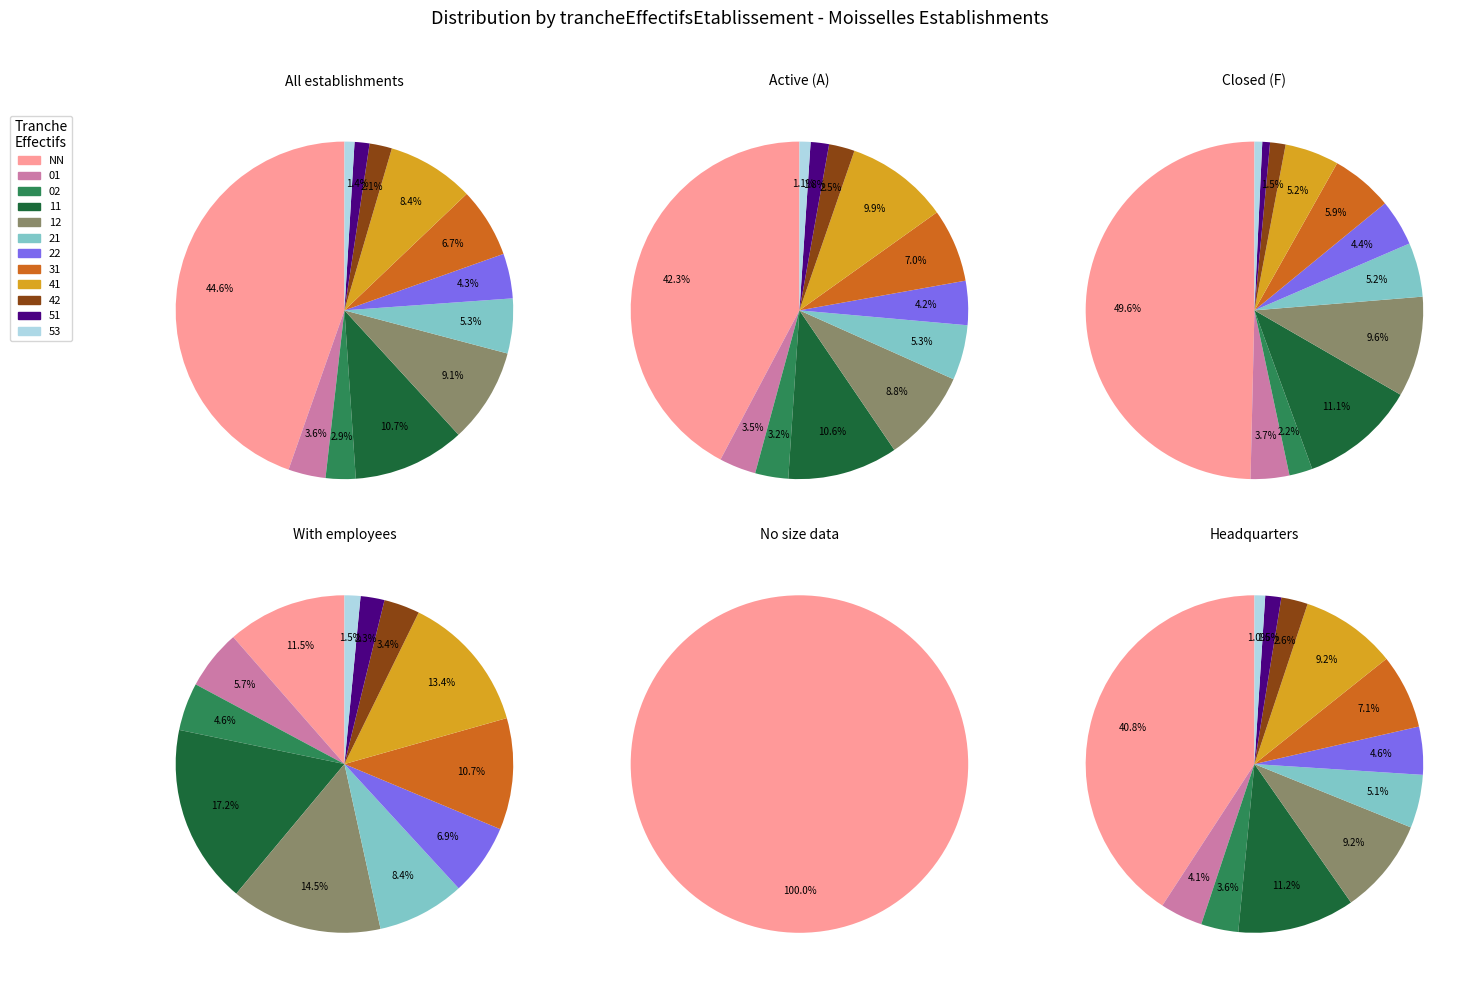

What is the ratio of the value at 02 to the value at 41?

0.3